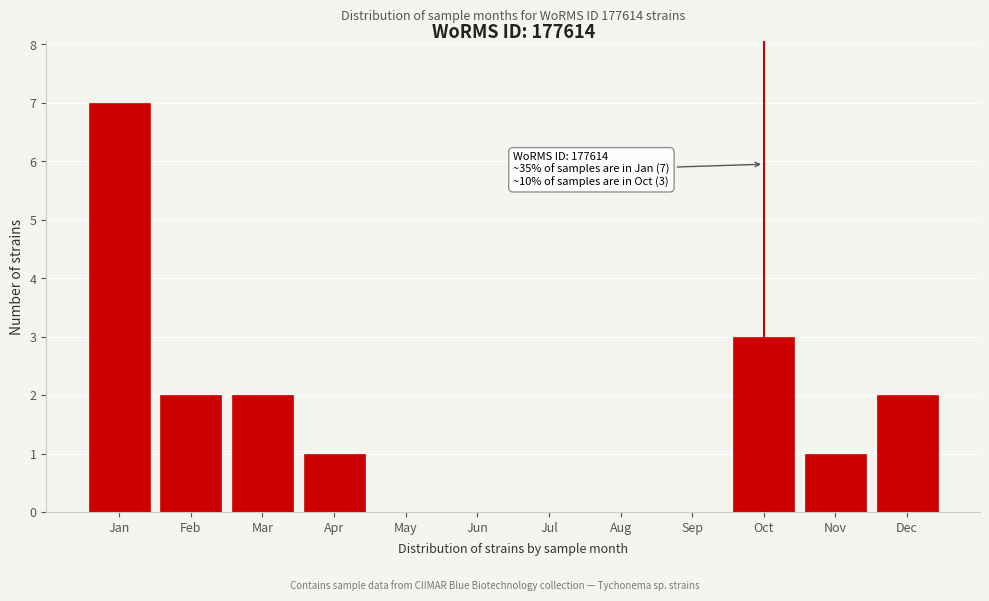

Reading left to right, extract all data points from this chart.

Jan=7	Feb=2	Mar=2	Apr=1	May=0	Jun=0	Jul=0	Aug=0	Sep=0	Oct=3	Nov=1	Dec=2